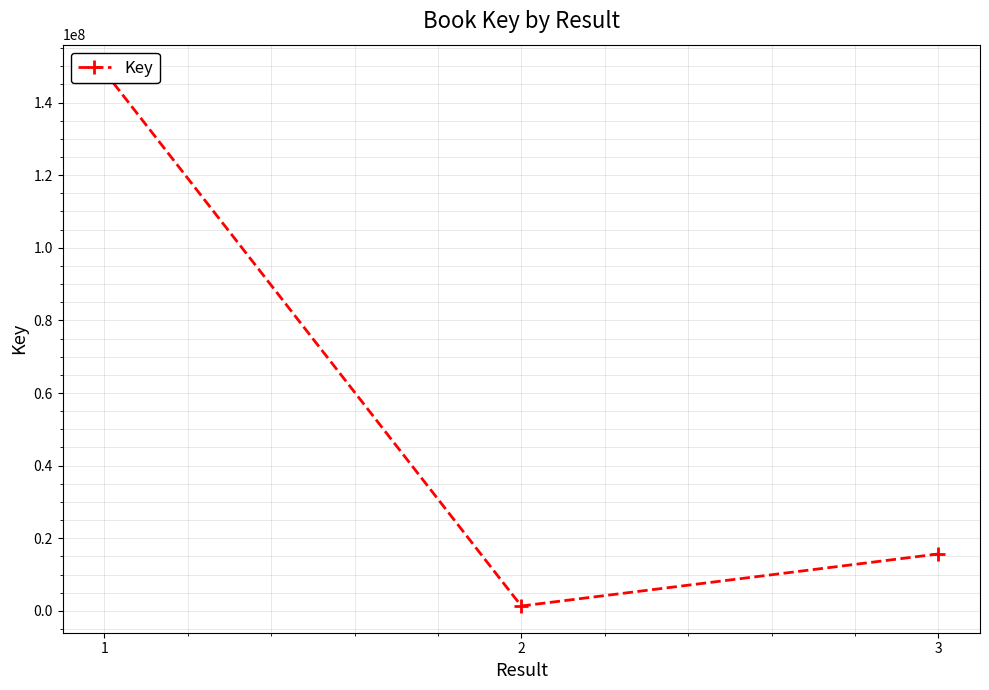

What is the change in value from 2 to 3?

+14325862